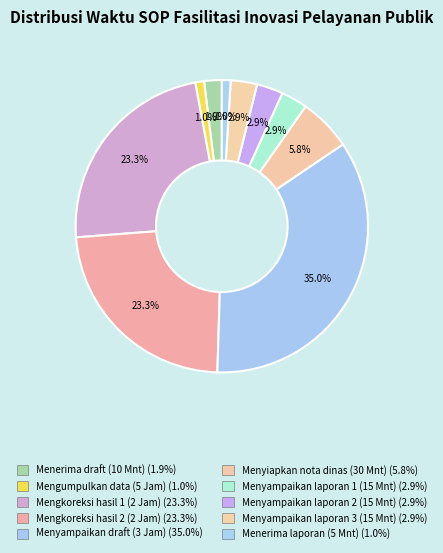

How many slices are in this pie chart?

10